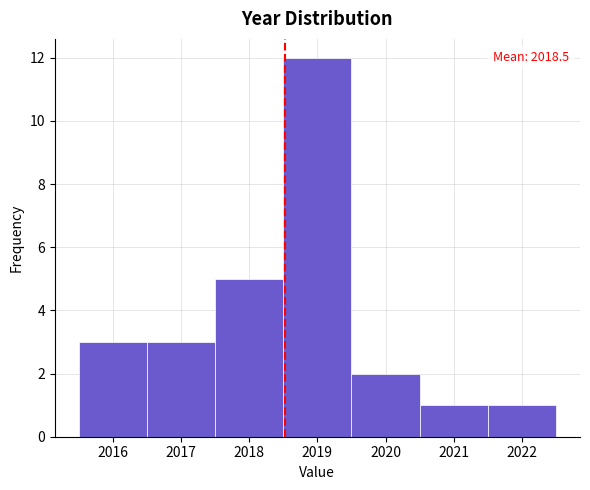

Over which range of the x-axis is the bar tallest?

2018.5 to 2019.5